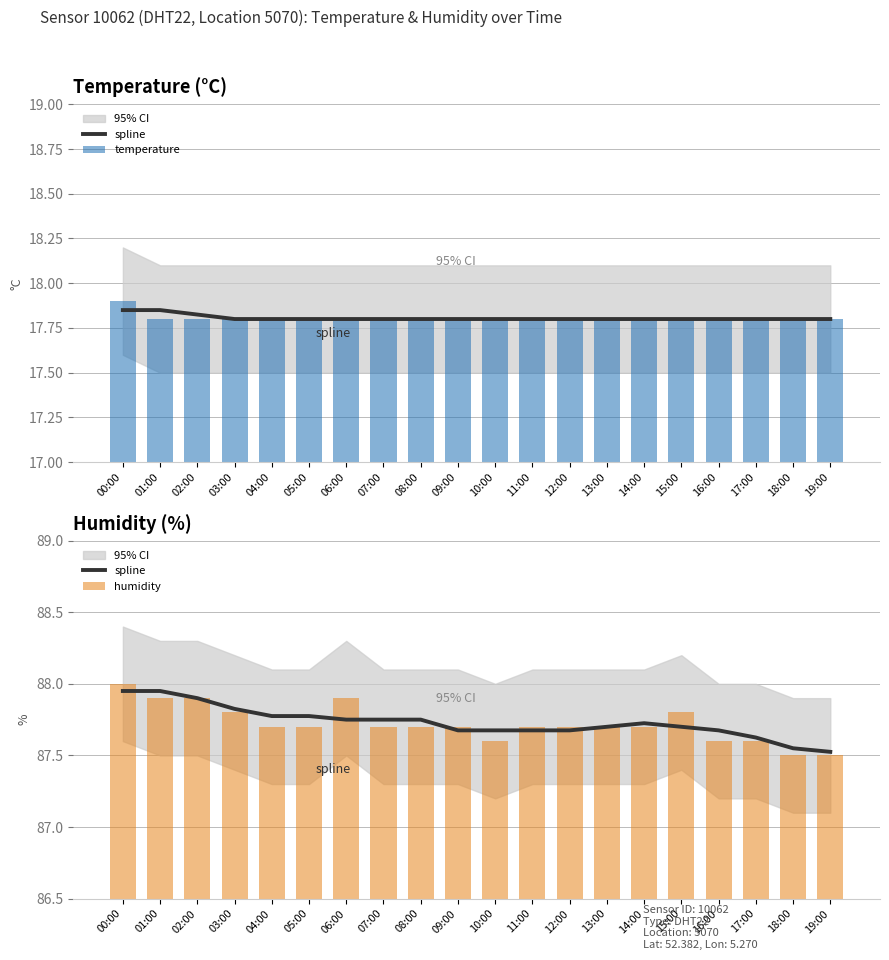

How many distinct data groups are displayed?

3